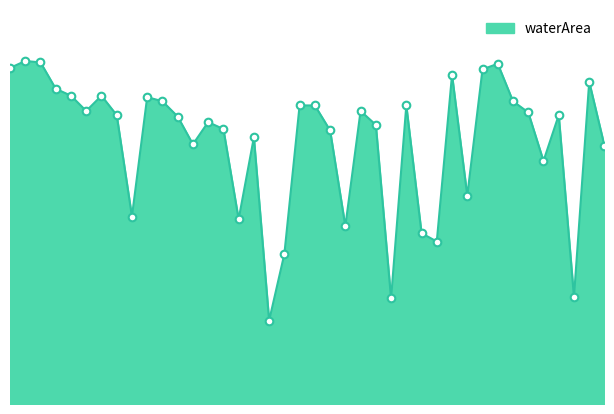

Is this an area chart (filled region under the line)?

Yes